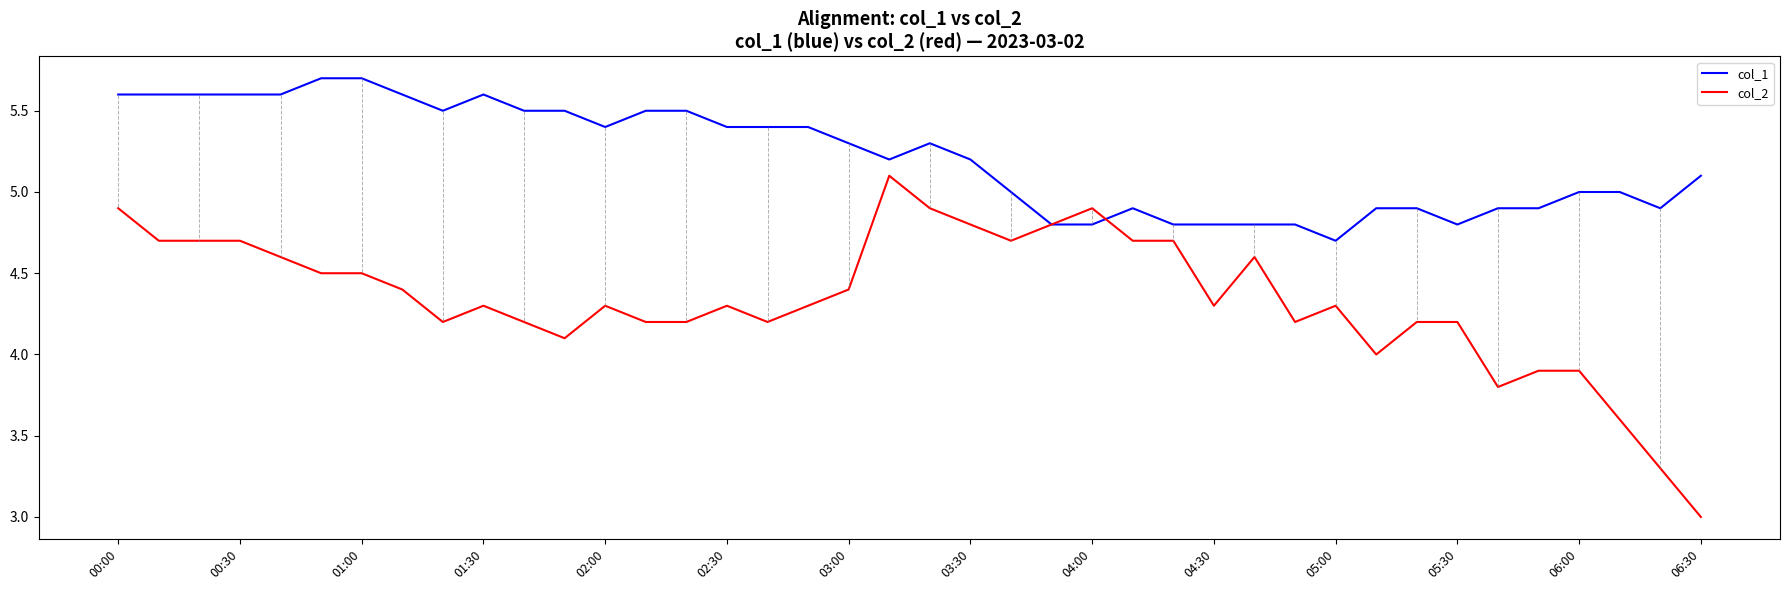

What is the greatest value displayed?

5.7